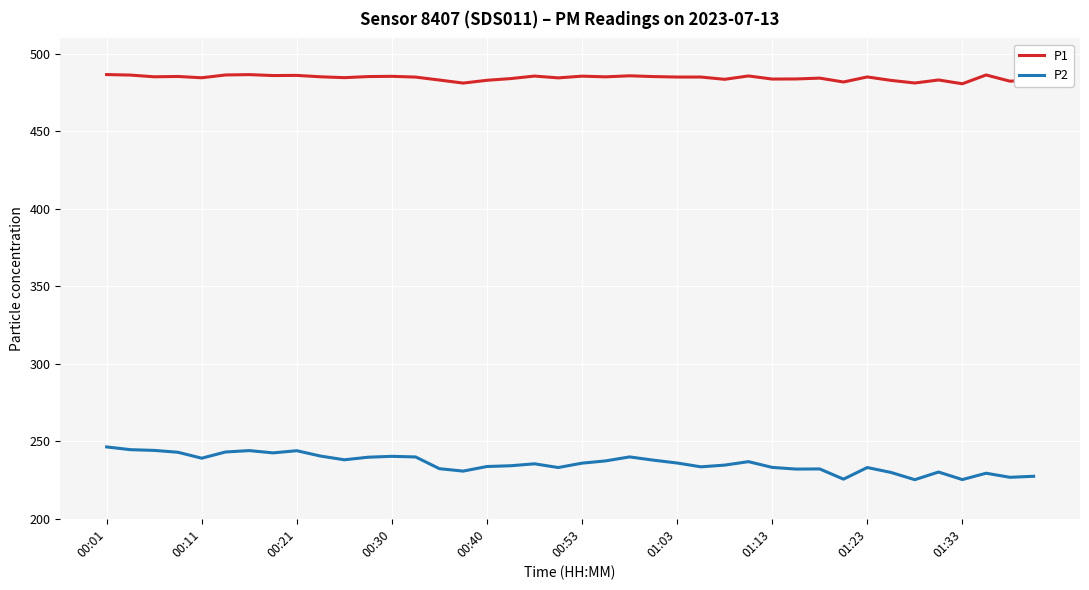

True or false: P1 and P2 intersect in this chart.

False